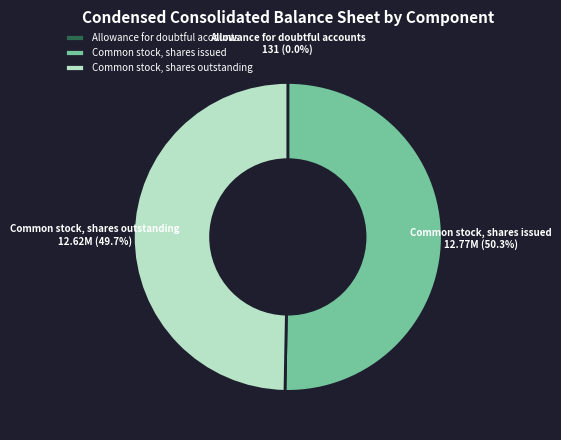

What portion of the pie excludes Common stock, shares issued?

49.7%